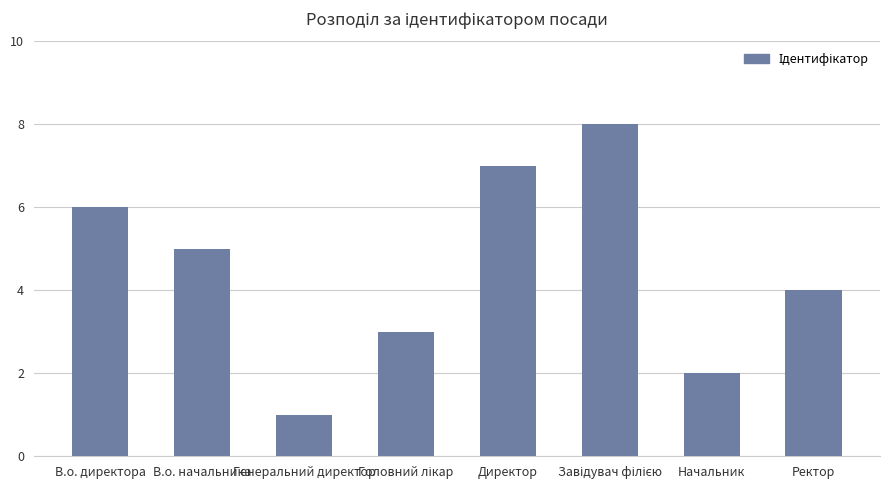

Which has a higher value, Начальник or Ректор?

Ректор